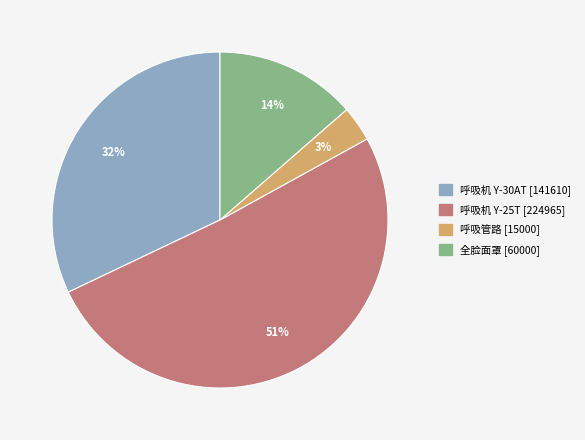

Count the number of slices in the pie.

4